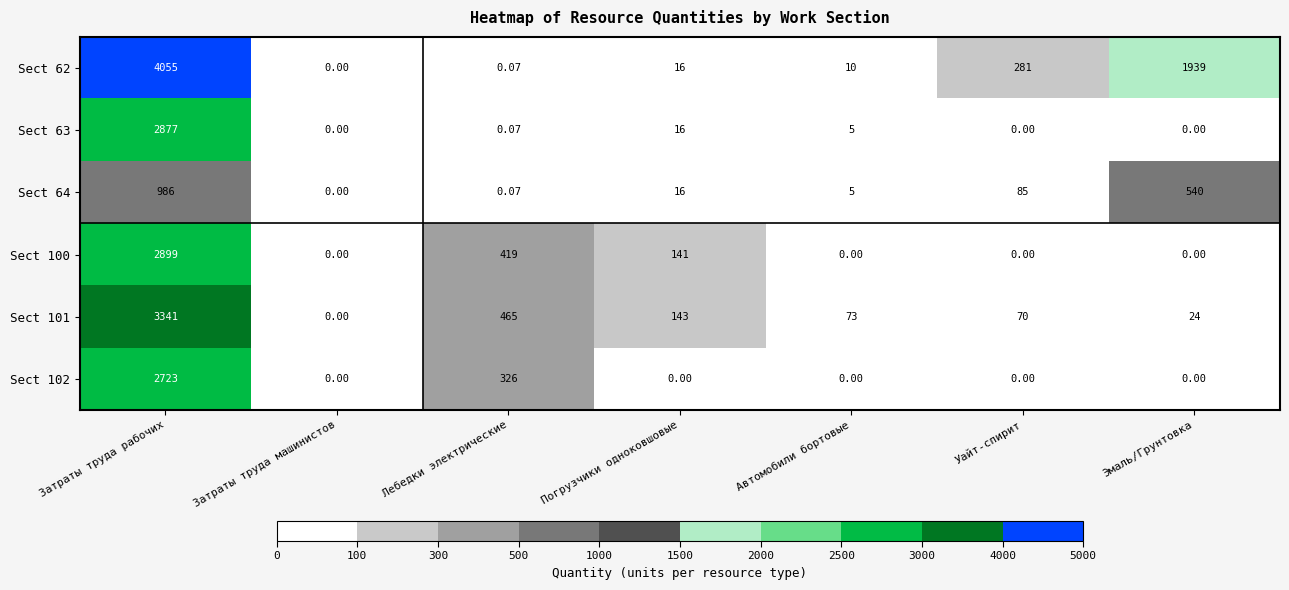

How many distinct data groups are displayed?

6